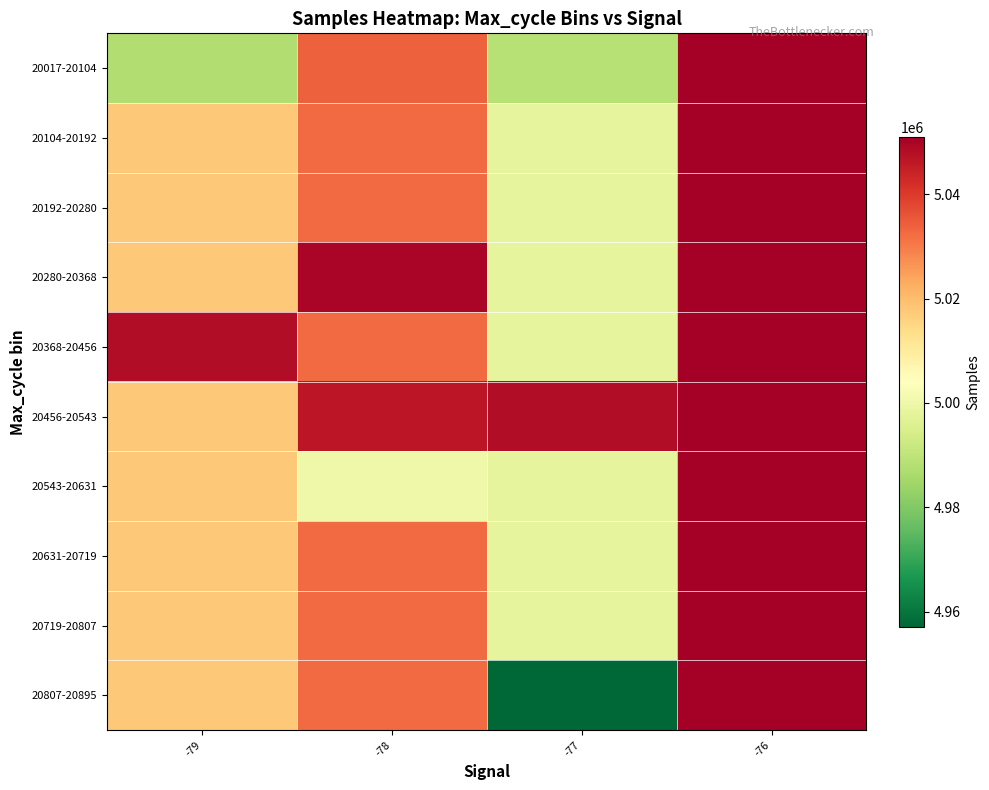

Reading right to left, what are all the values shown in this chart?

20017-20104: -76=5051003.0	-77=4988347.7	-78=5033961.4	-79=4987287.5
20104-20192: -76=5051003.0	-77=4997890.6	-78=5032526.8	-79=5017735.0
20192-20280: -76=5051003.0	-77=4997890.6	-78=5032526.8	-79=5017735.0
20280-20368: -76=5051003.0	-77=4997890.6	-78=5049545.0	-79=5017735.0
20368-20456: -76=5051003.0	-77=4997890.6	-78=5032526.8	-79=5048182.5
20456-20543: -76=5051003.0	-77=5048241.0	-78=5046552.5	-79=5017735.0
20543-20631: -76=5051003.0	-77=4997890.6	-78=5000048.5	-79=5017735.0
20631-20719: -76=5051003.0	-77=4997890.6	-78=5032526.8	-79=5017735.0
20719-20807: -76=5051003.0	-77=4997890.6	-78=5032526.8	-79=5017735.0
20807-20895: -76=5051003.0	-77=4957083.0	-78=5032526.8	-79=5017735.0